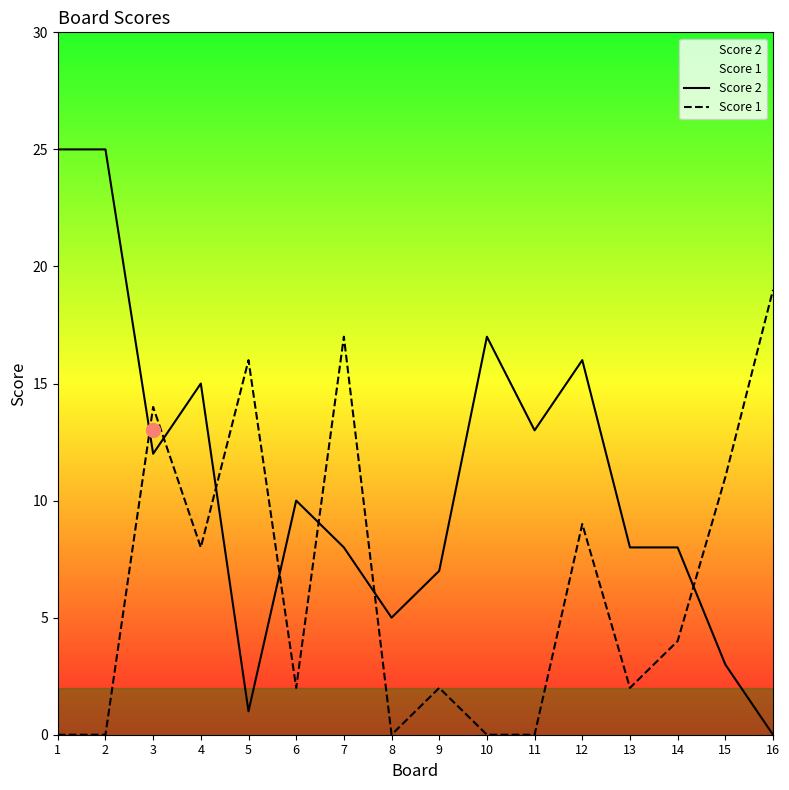

Which series changed the most between 4 and 10?

Score 1